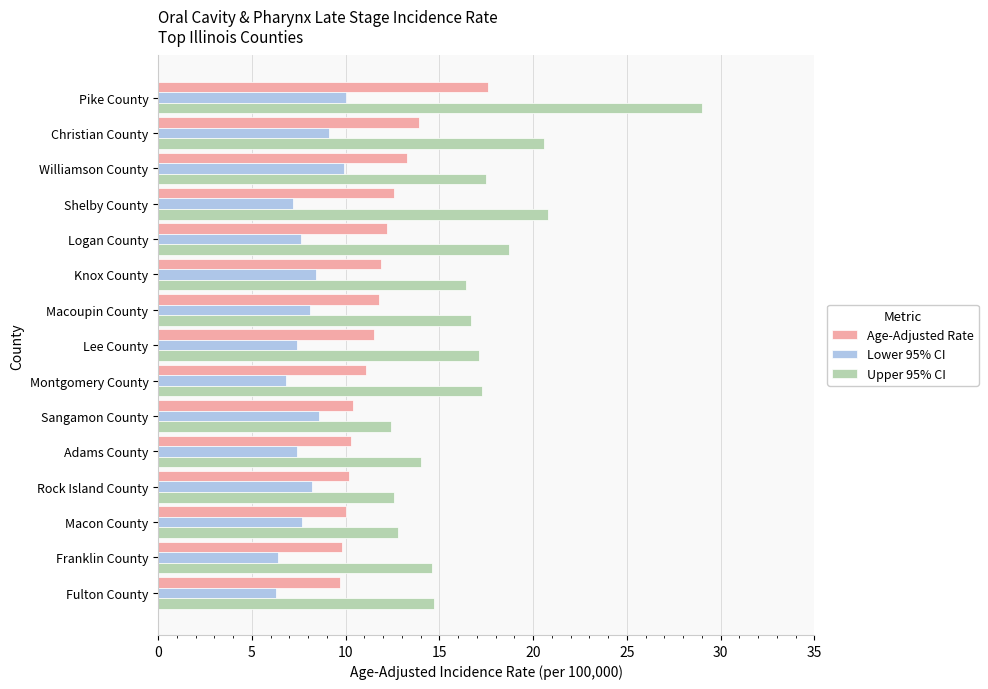

At how many categories does at least one series exceed 16?

9